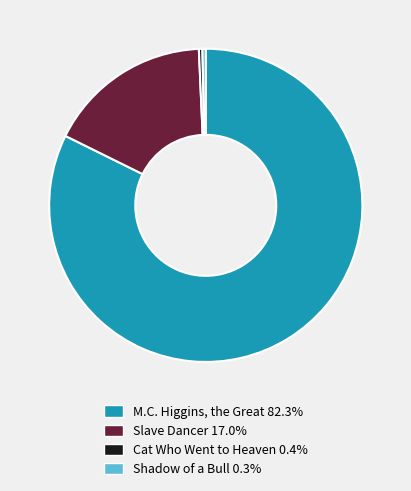

Approximately how many times larger is the value at Cat Who Went to Heaven 0.4% compared to Shadow of a Bull 0.3%?

1.1